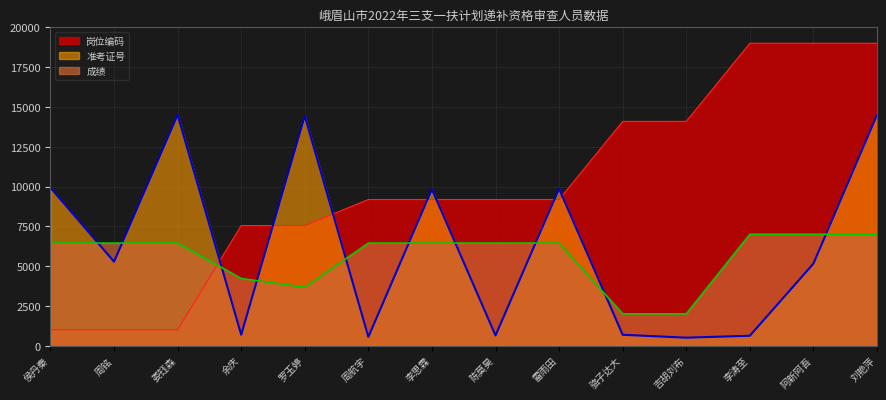

At which label does 岗位编码 reach its minimum?

侯丹秦